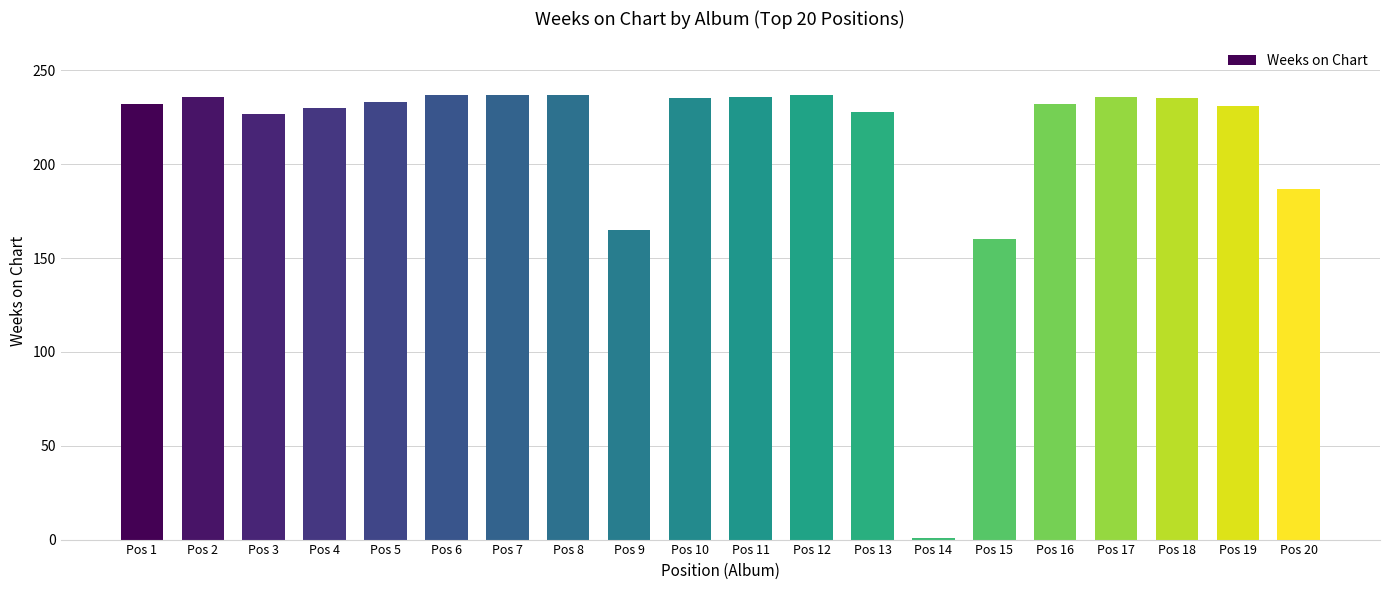

True or false: the data shows 232 at Pos 16.

True